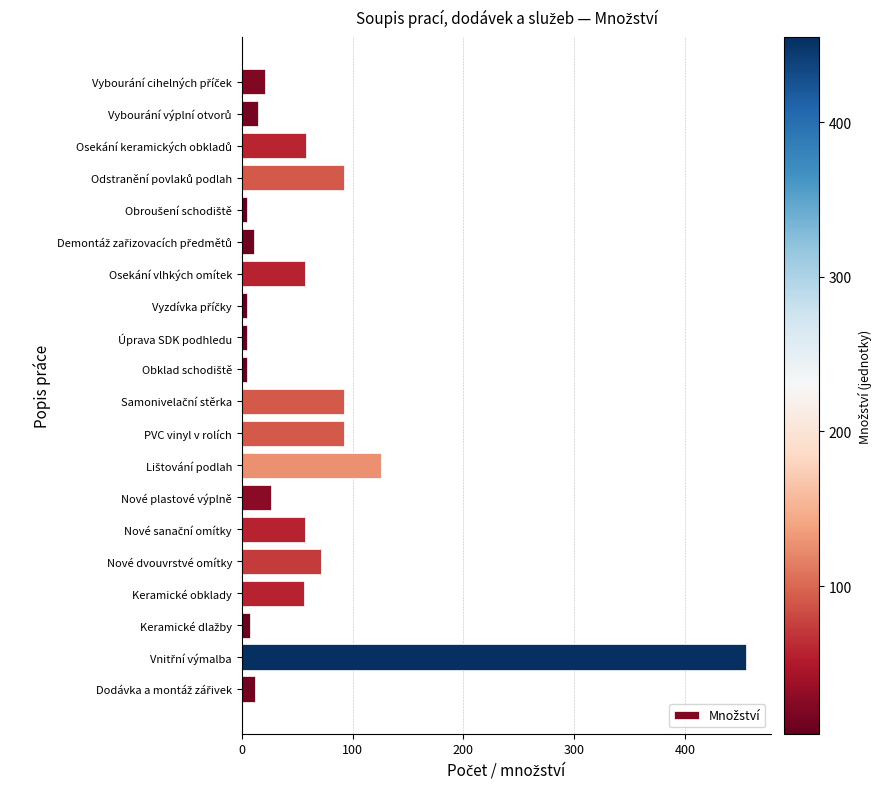

What is the maximum value shown in the chart?

455.0